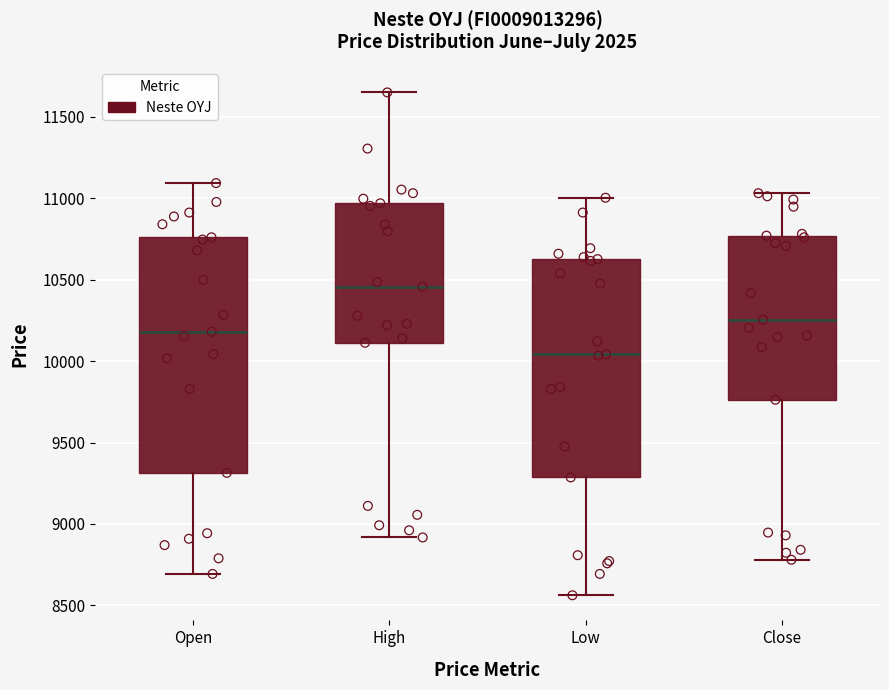

Where is the upper edge of the box for Open on the y-axis? The values are not printed on the chart, so give them approximately, as read against the axis.

10750